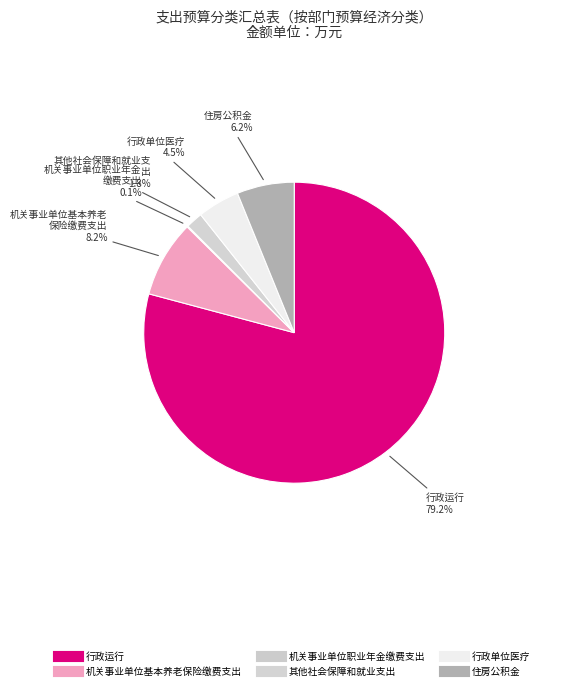

Which slice is the largest?

行政运行